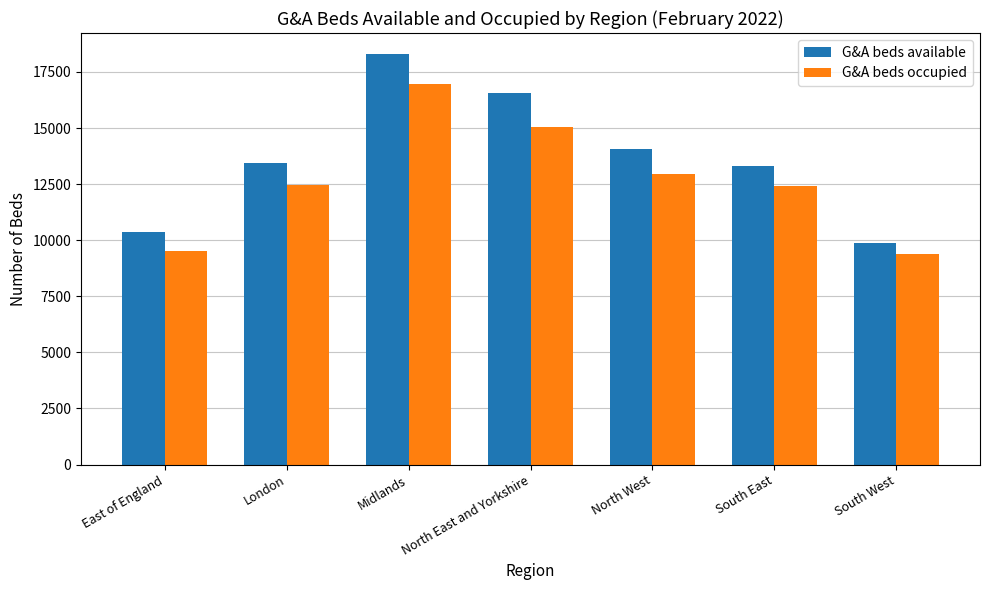

What is the total value across all series at South West?

19243